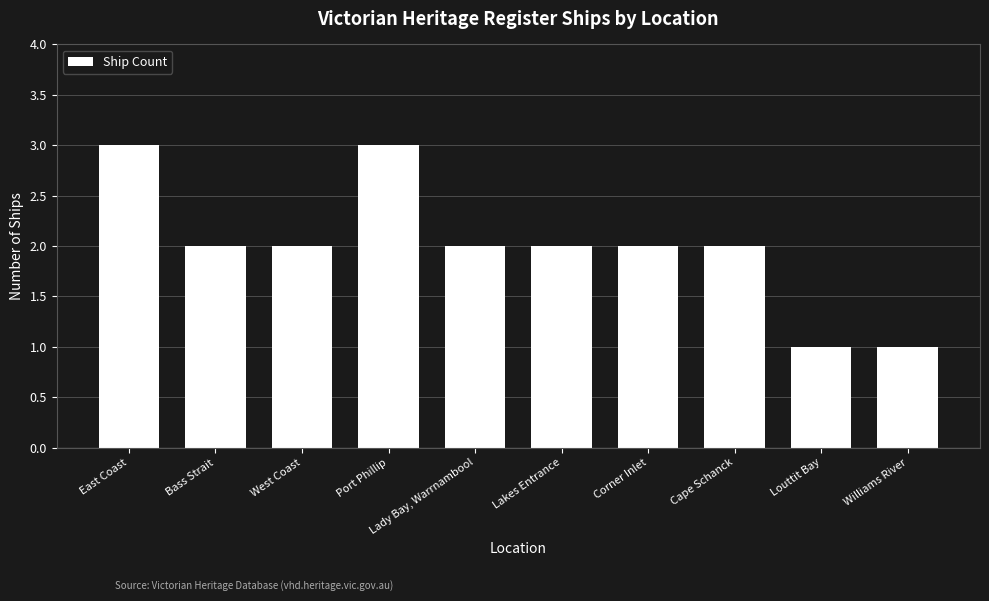

Is it true that the value at West Coast is 2?

True